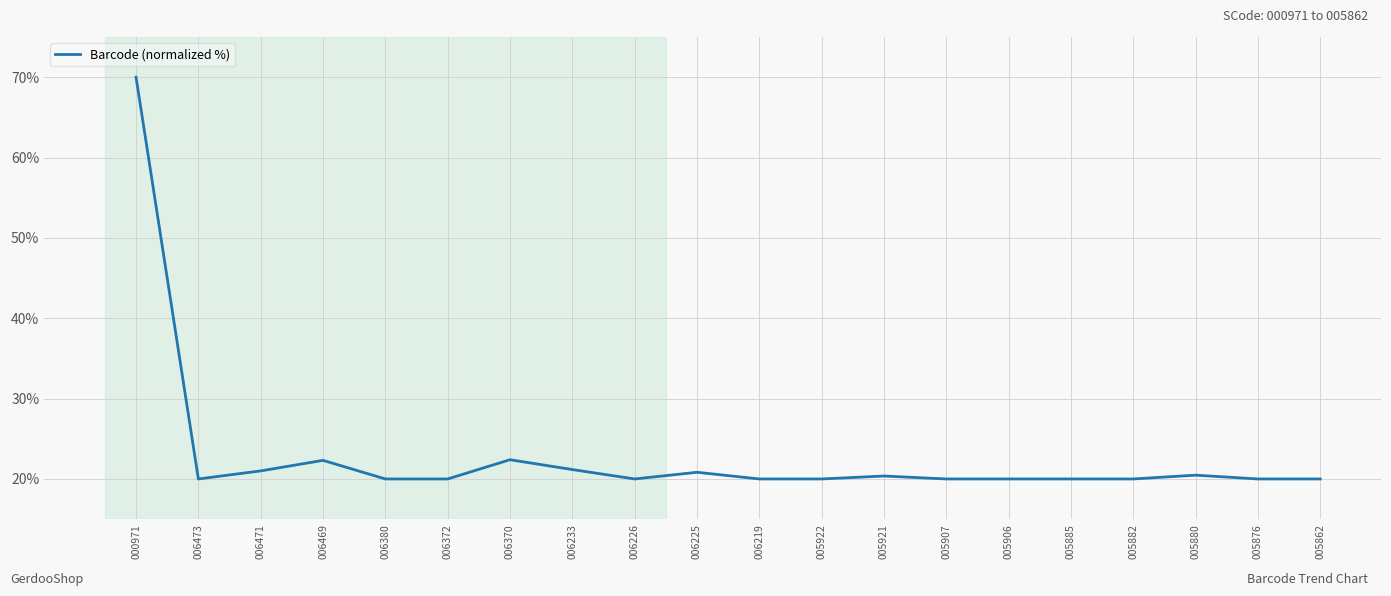

What is the sum of the values at 006471 and 005876?

41.0